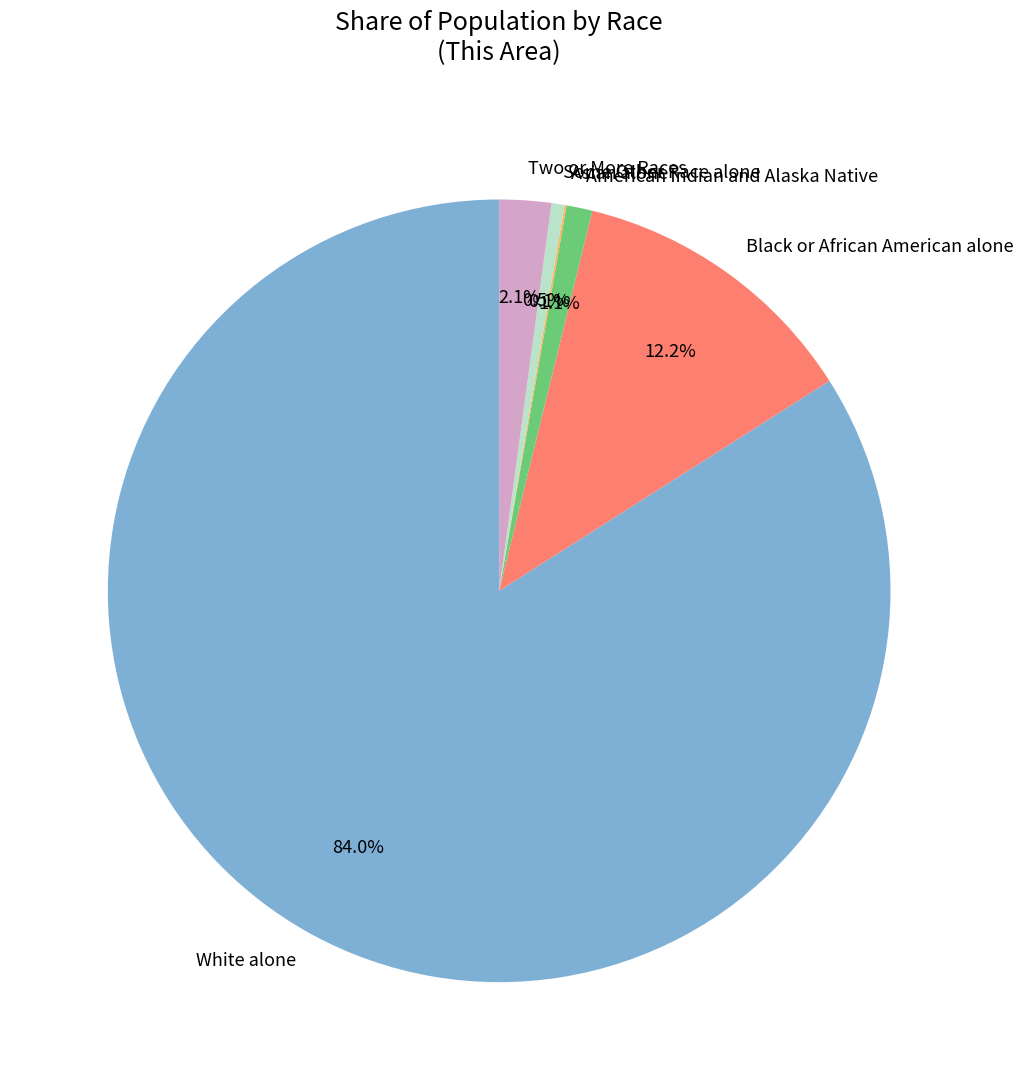

Which category accounts for the majority?

White alone